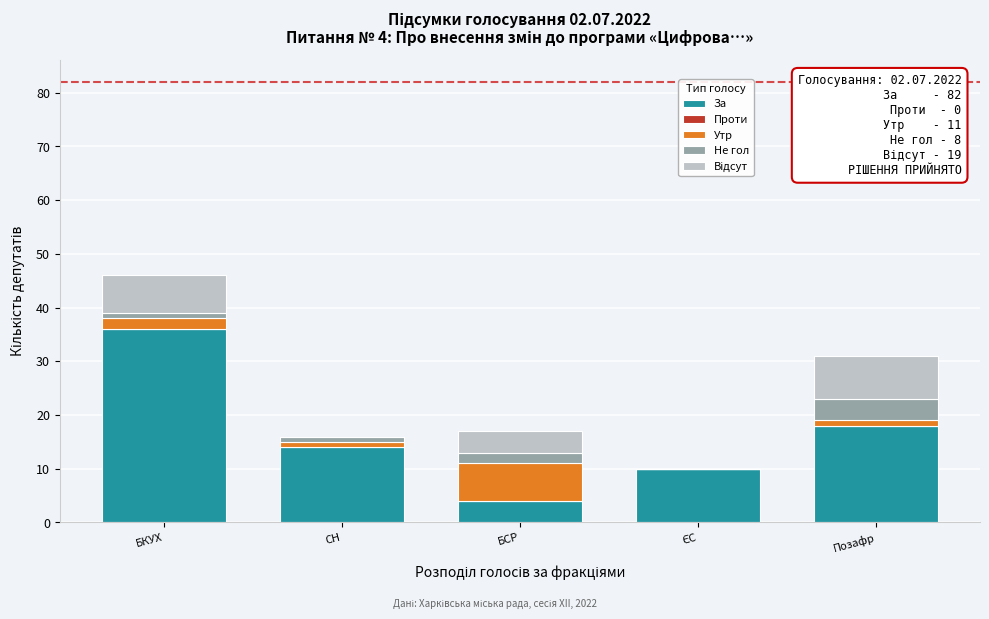

True or false: За has a value of 36 at БКУХ.

True